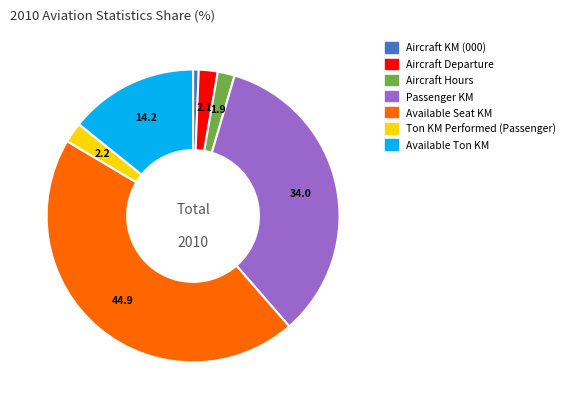

Is there any slice that represents more than half of the pie?

No